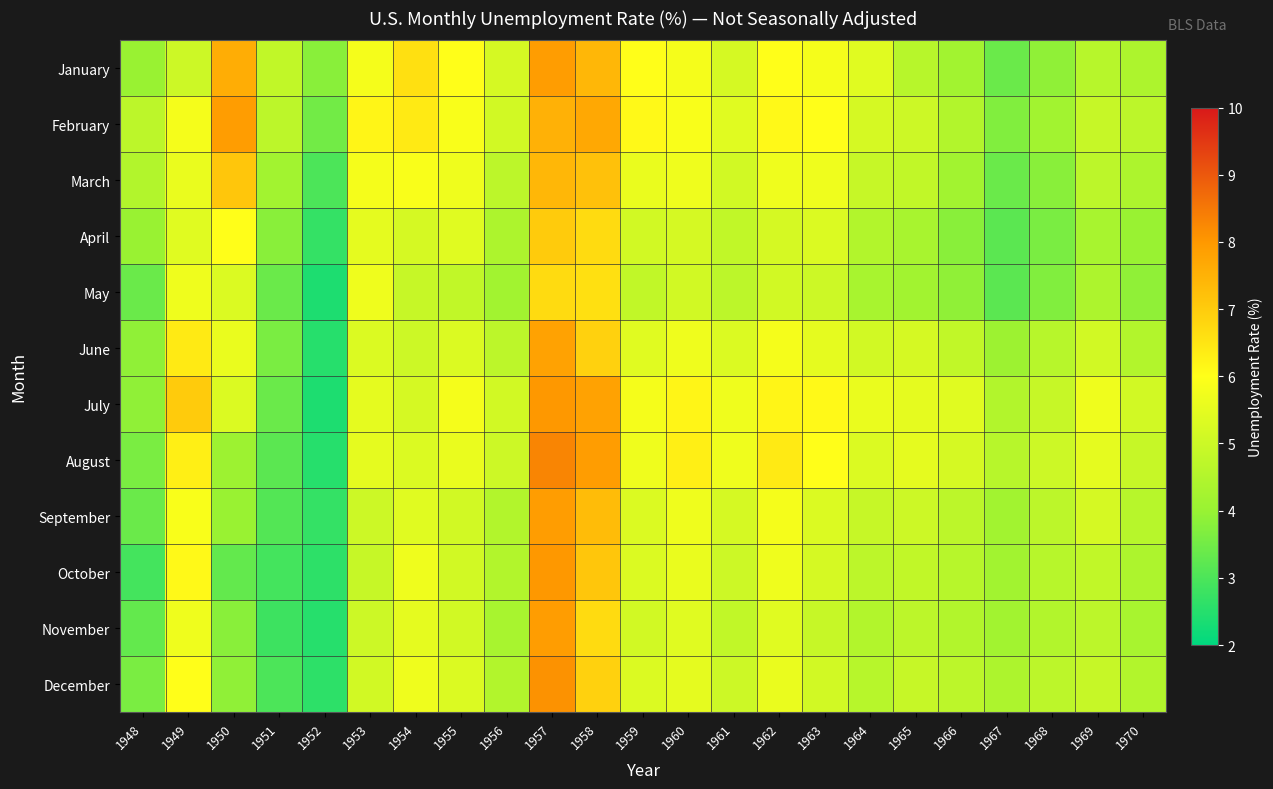

List the series in order of their peak value, highest first.

August, December, July, October, January, February, September, November, June, March, April, May